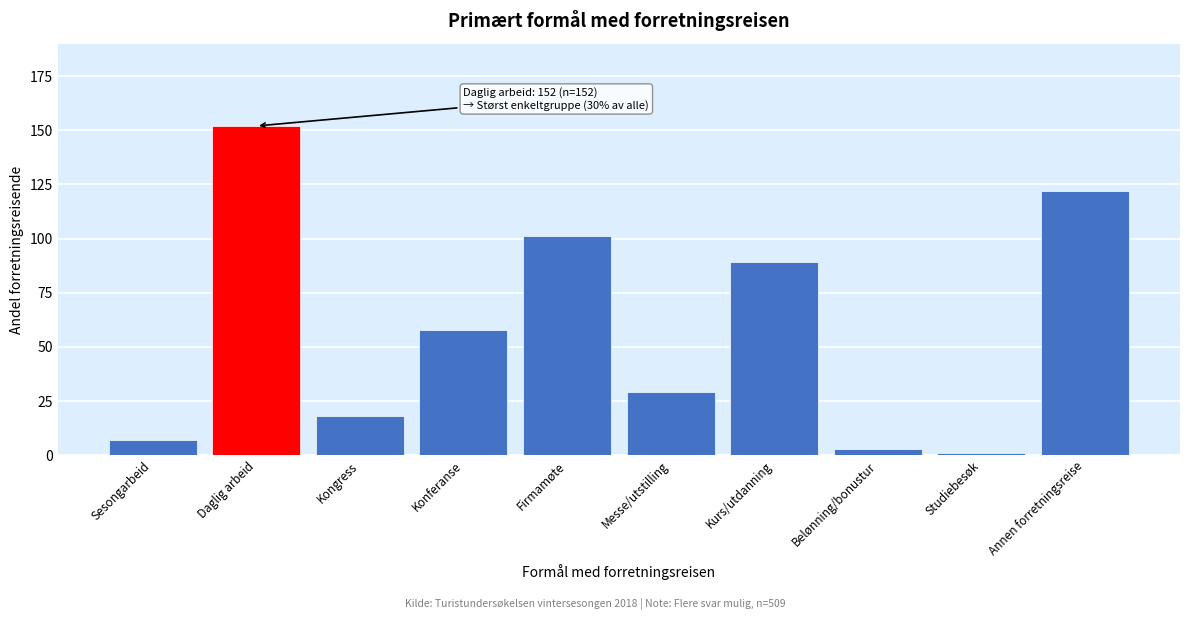

Reading left to right, what are all the values shown in this chart?

7	152	18	58	101	29	89	3	1	122